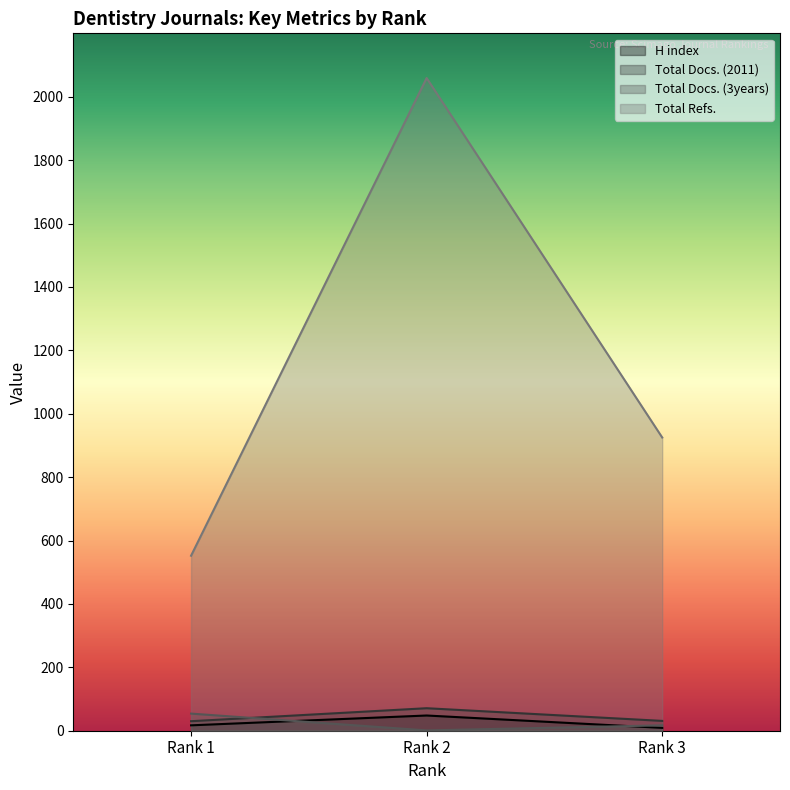

True or false: Total Refs. has a value of 872 at Rank 2.

False